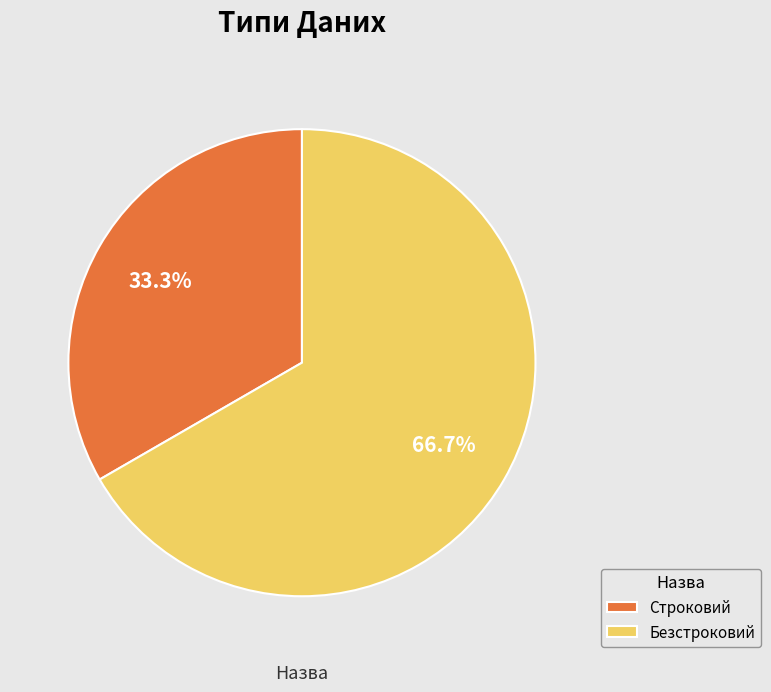

To the nearest percent, what is the difference between the Безстроковий and Строковий slice percentages?

33%